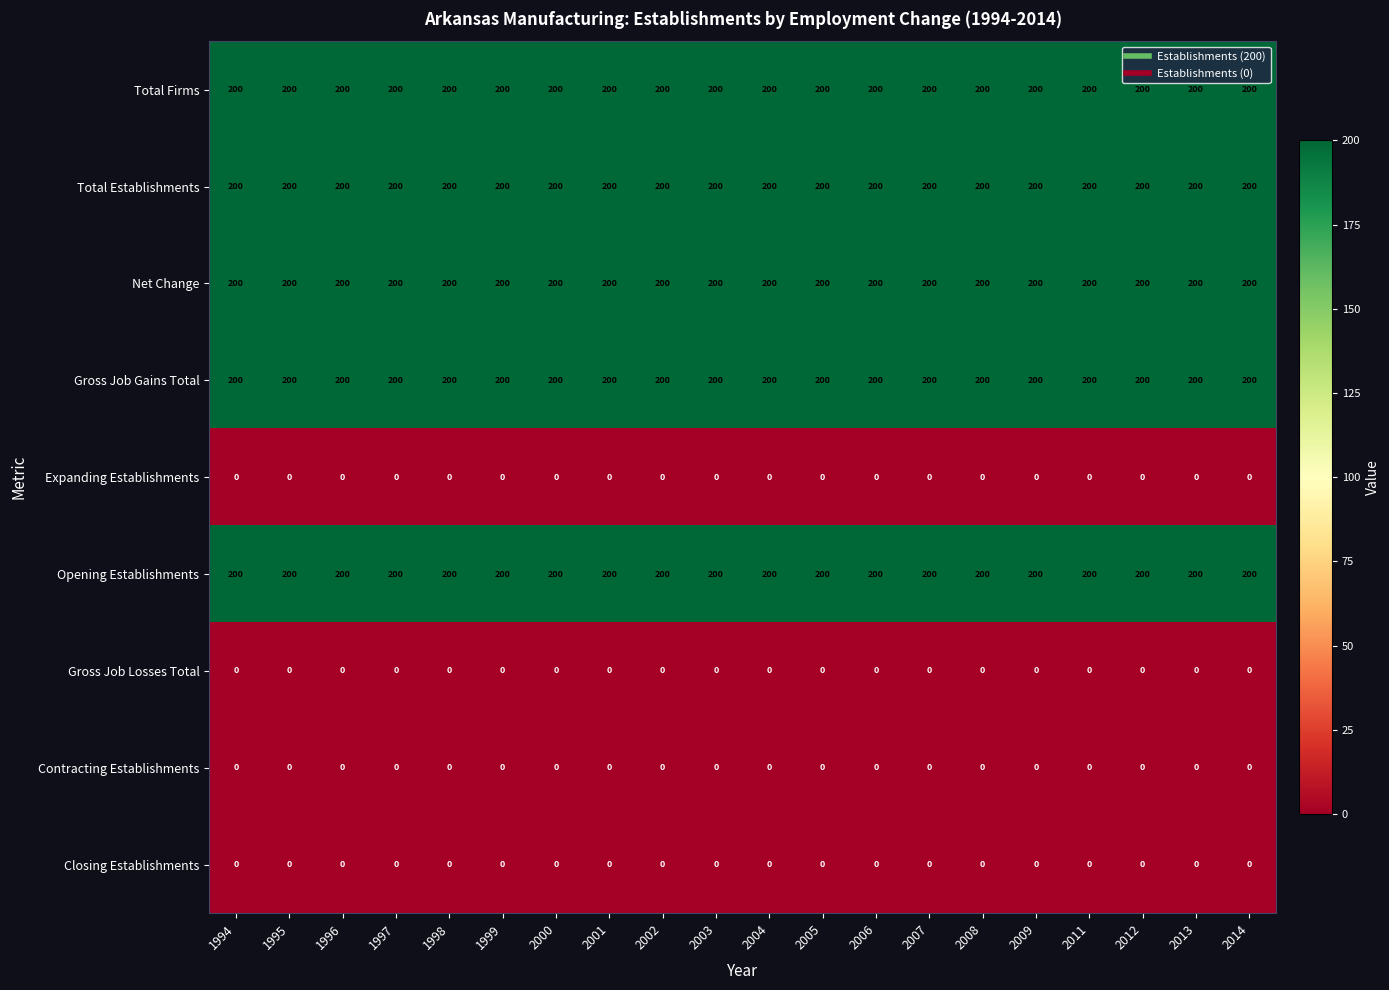

What is the total value across all series at 2006?

1000